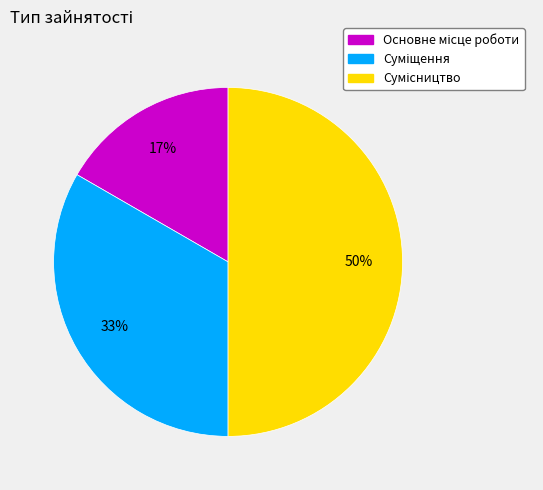

To the nearest percent, what is the difference between the largest and smallest slice percentages?

33%